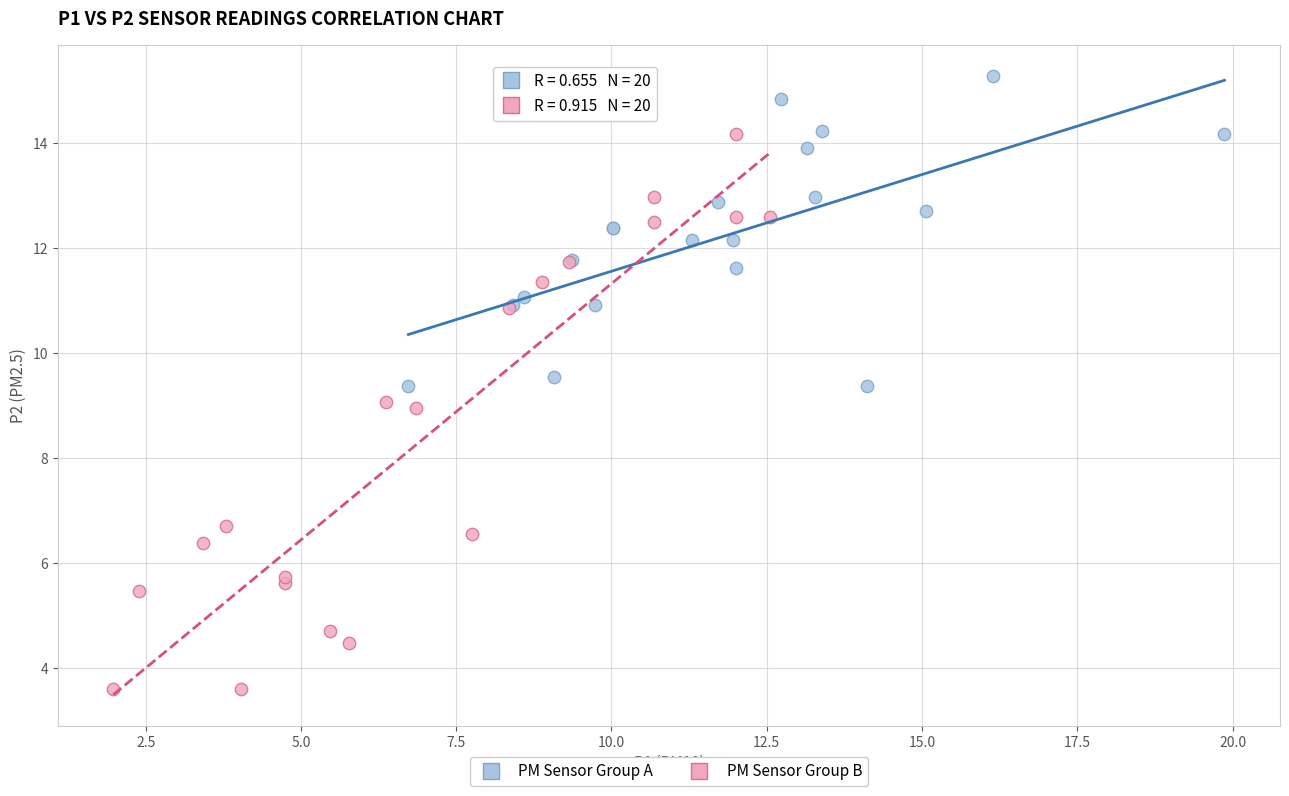

Which series reaches the minimum Y coordinate?

PM Sensor Group B